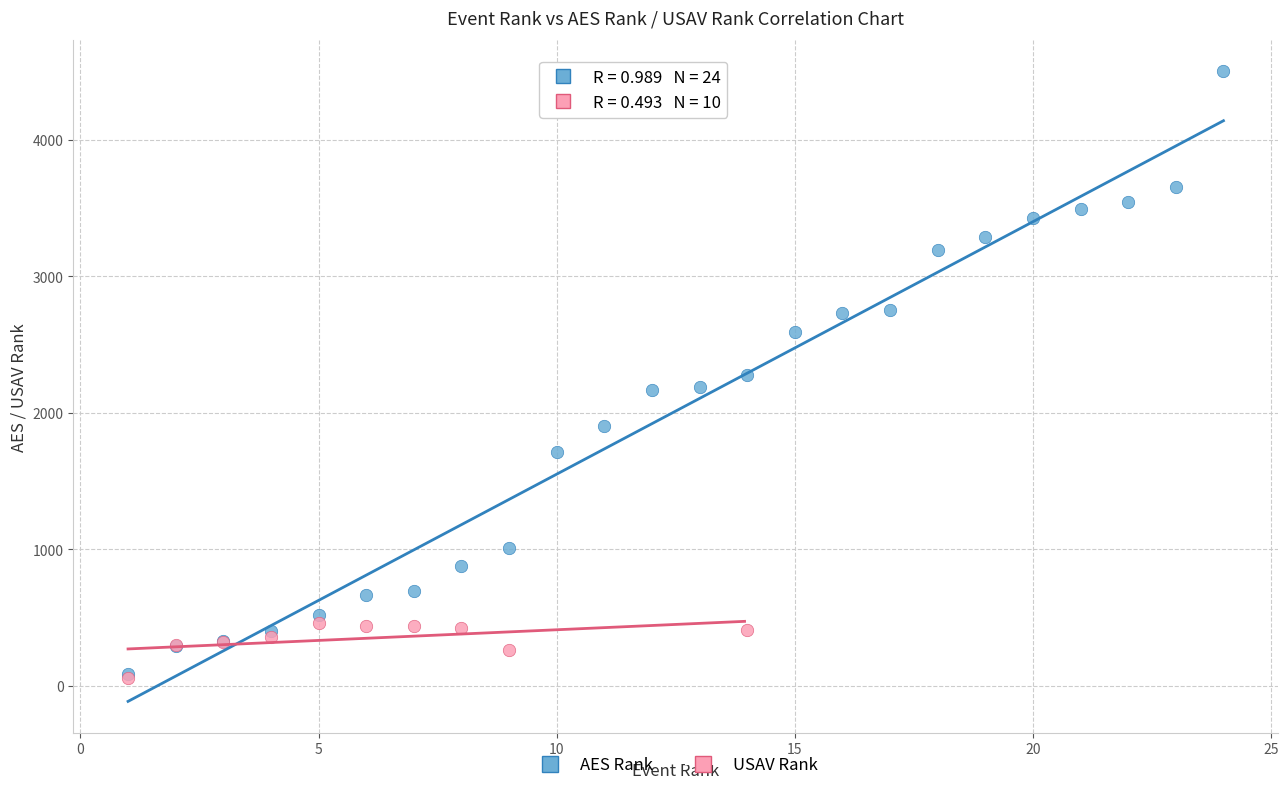

Which series reaches the maximum Y coordinate?

AES Rank